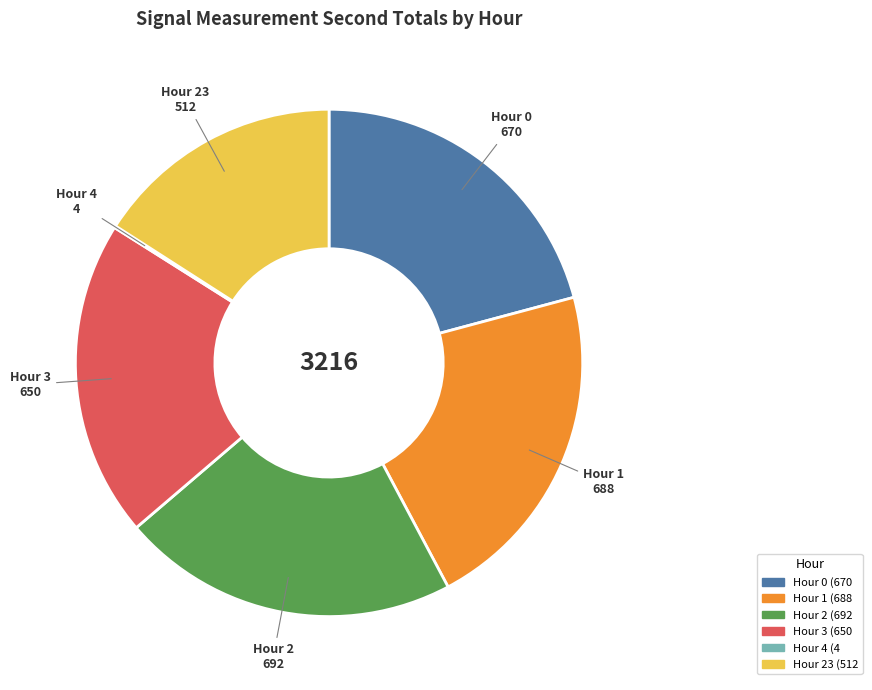

Is it true that Hour 2 is 22% of the pie?

True